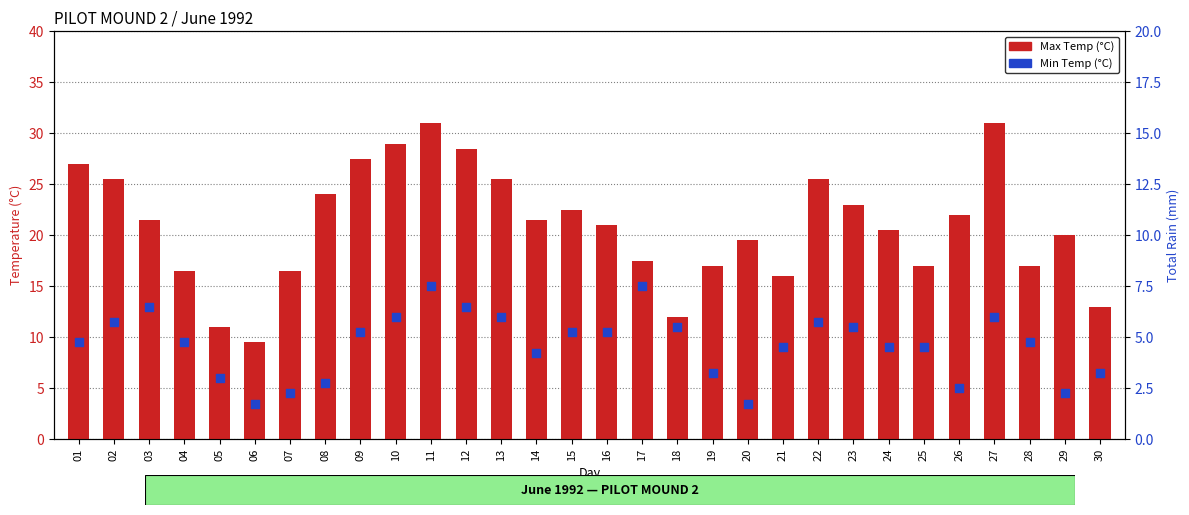

At which category is the sum across all series the highest?

11